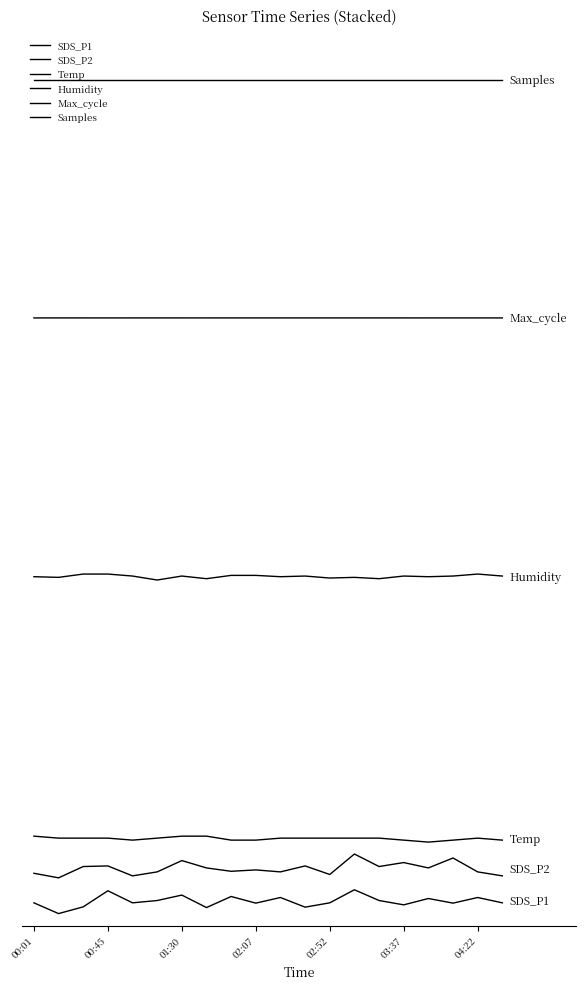

True or false: Max_cycle and Humidity intersect in this chart.

False